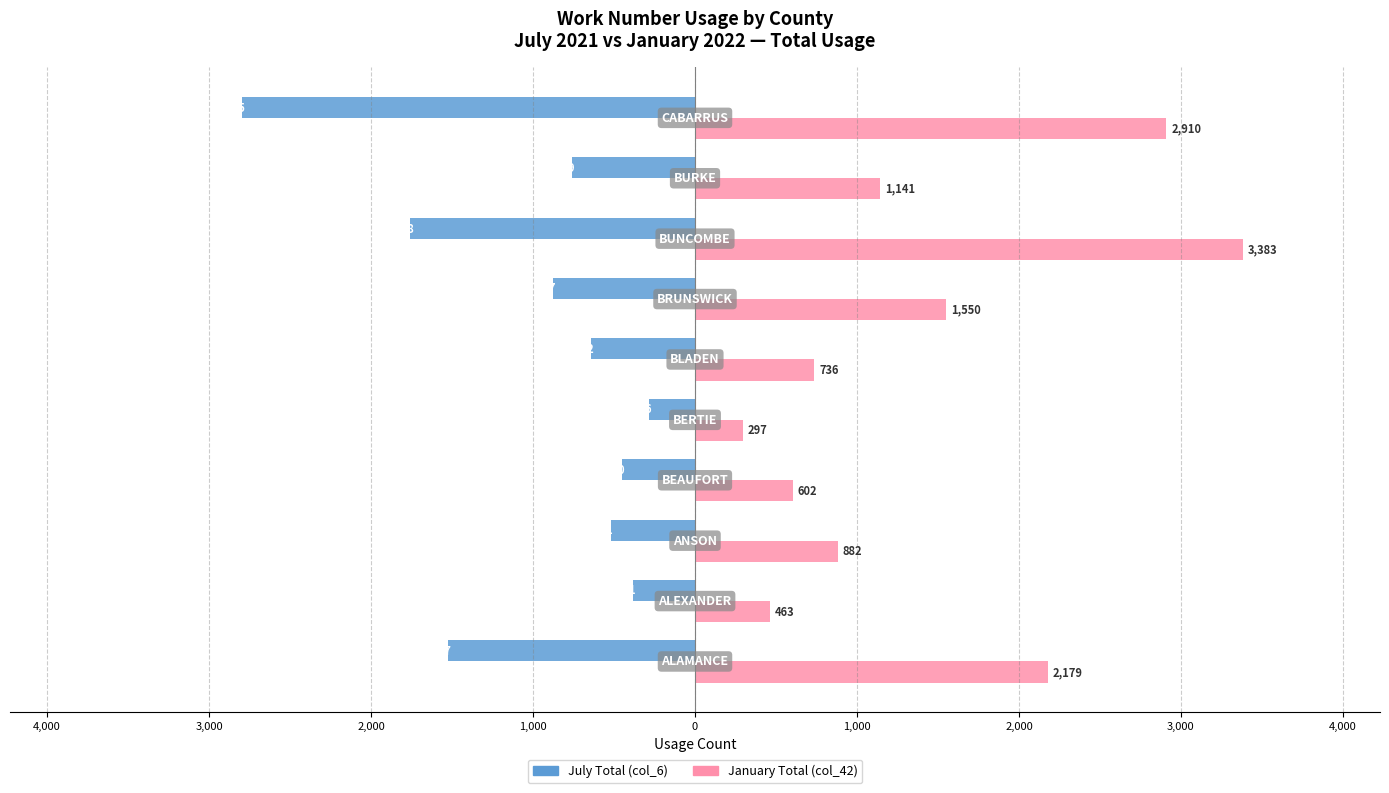

What are all the series names shown in the legend?

July Total (col_6), January Total (col_42)